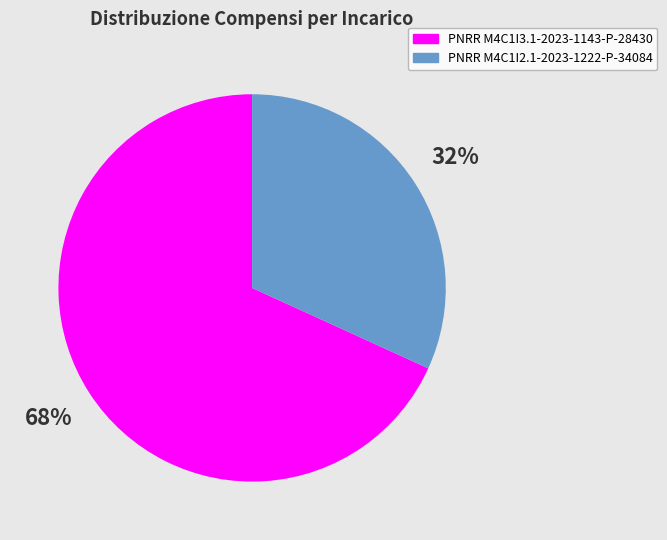

Which slice is the smallest?

PNRR M4C1I2.1-2023-1222-P-34084